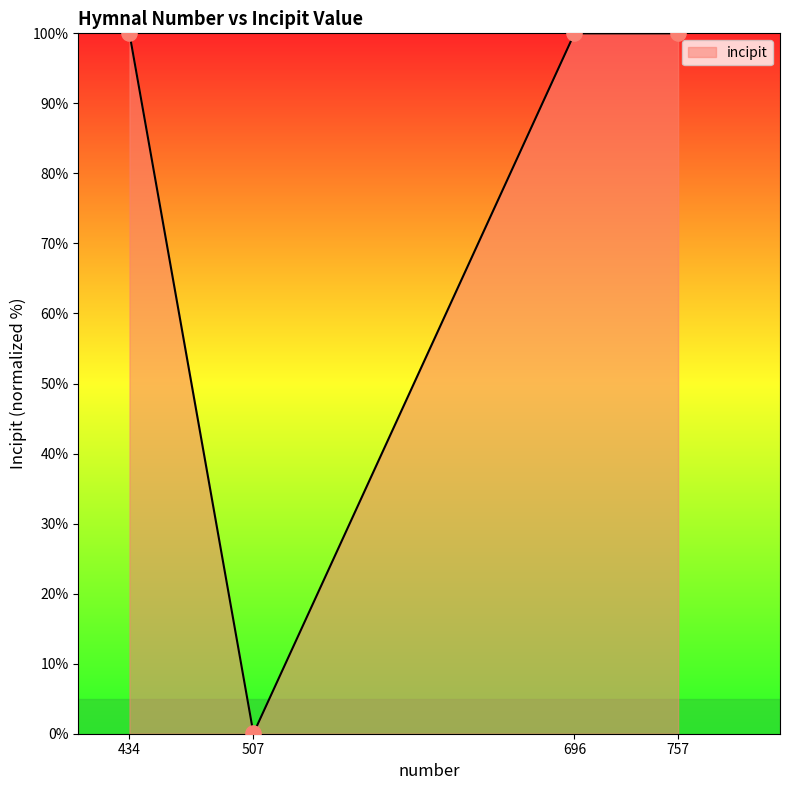

What is the change in value from 507 to 757?

+100.0